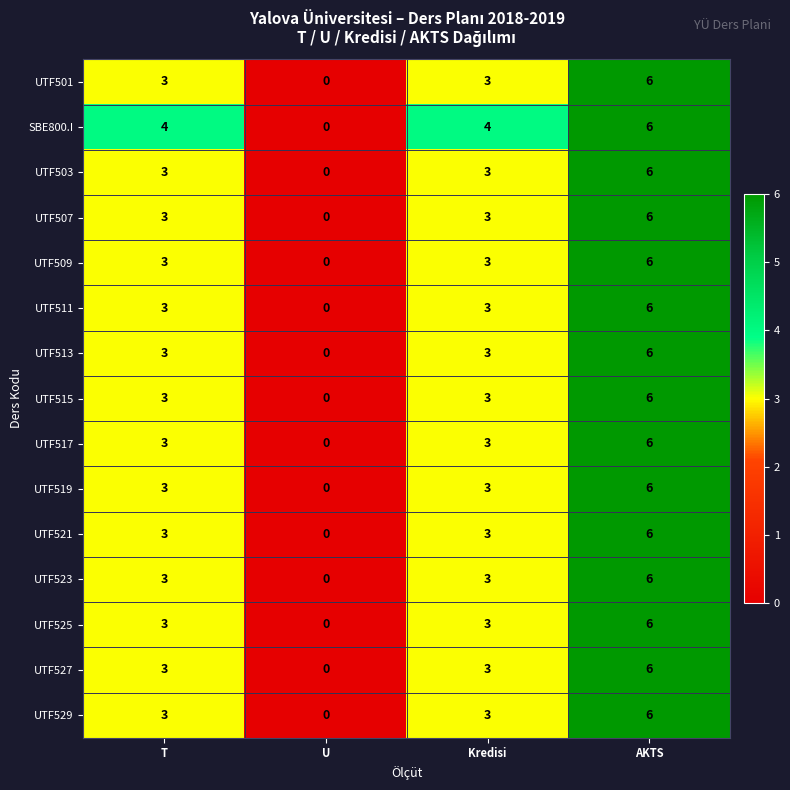

What is the sum of all UTF519 values?

12